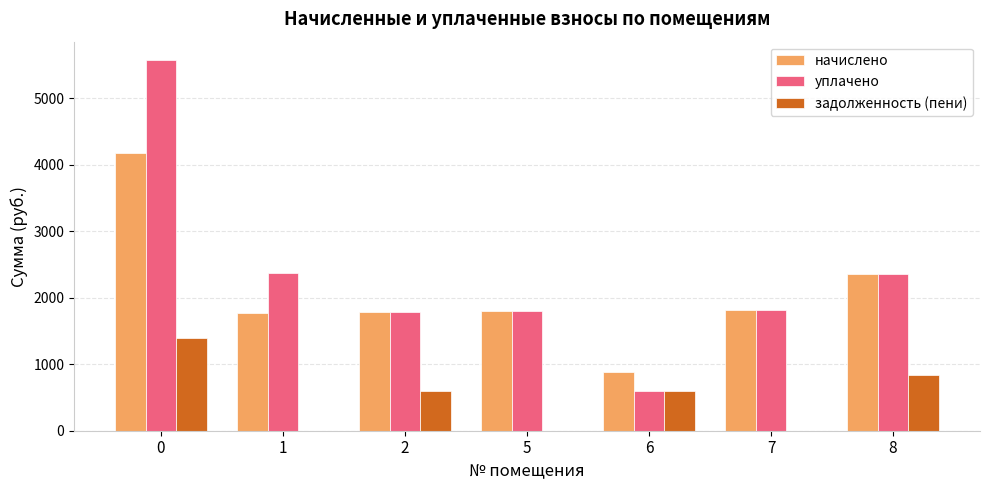

Are the bars horizontal?

No